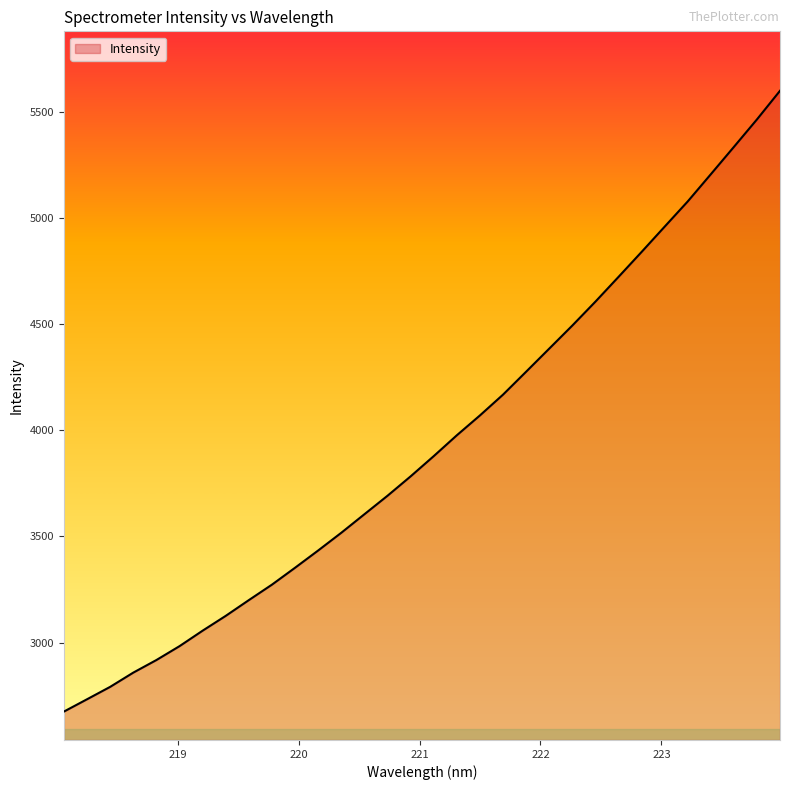

What is the difference between the maximum and minimum values?

2924.0